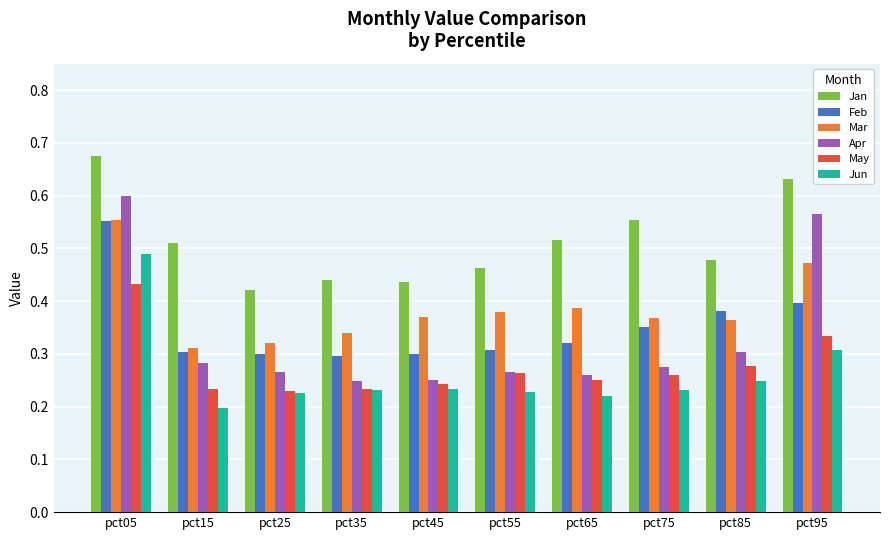

What is the sum of all May values?

2.8